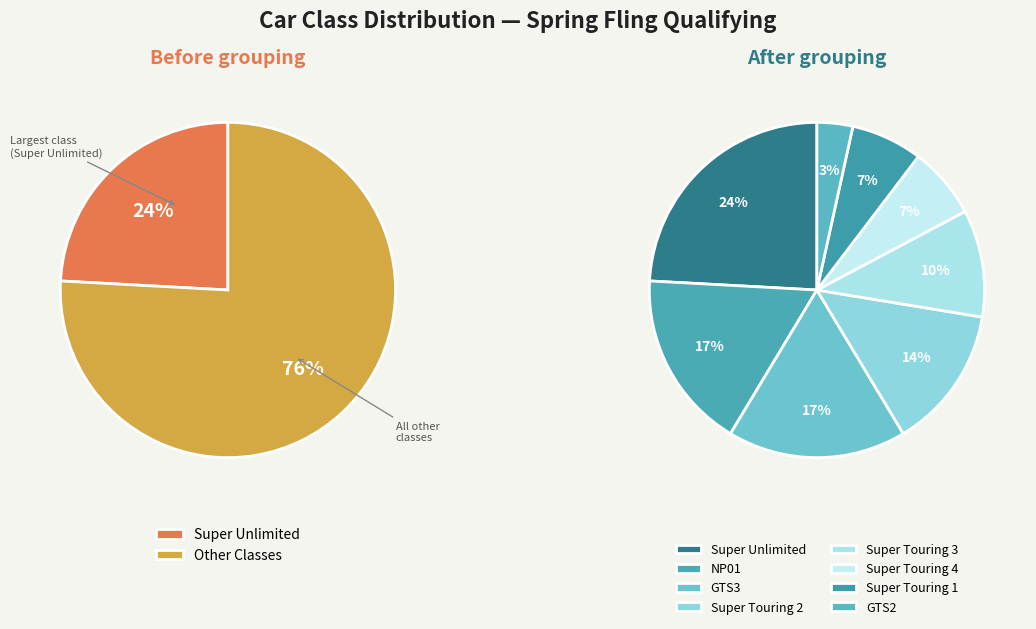

Between Super Touring 3 and Super Touring 2, which is larger?

Super Touring 2